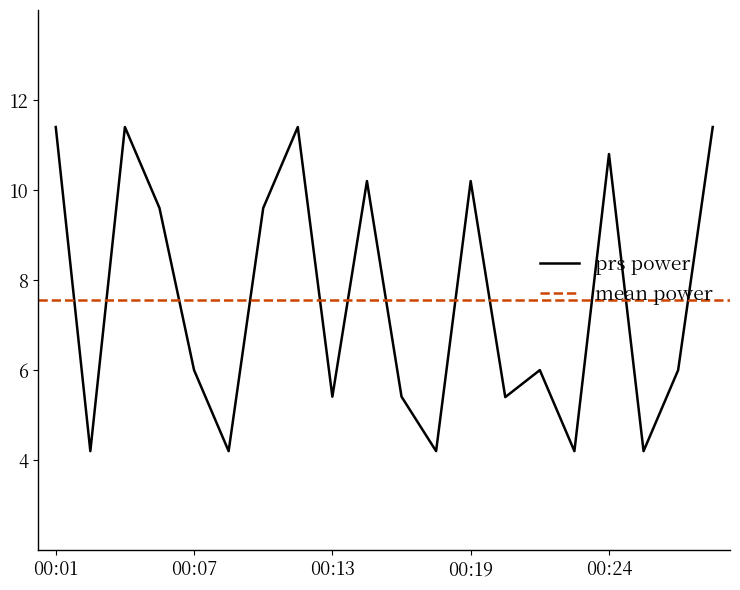

Rank the categories by value from lowest to highest.

00:02, 00:08, 00:17, 00:22, 00:25, 00:20, 00:13, 00:16, 00:07, 00:21, 00:26, 00:06, 00:10, 00:15, 00:19, 00:24, 00:01, 00:04, 00:12, 00:28